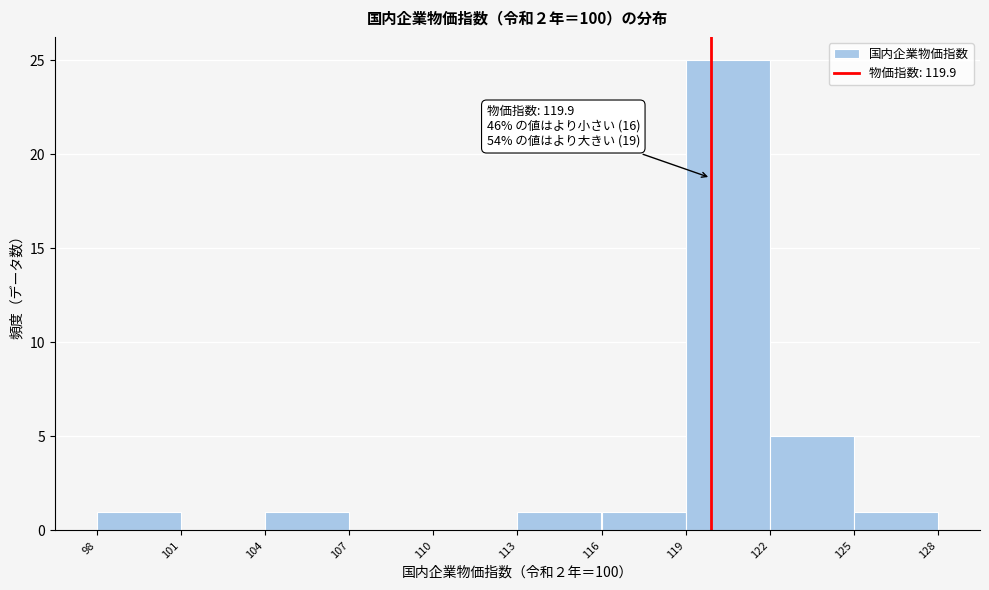

Over which range of the x-axis is the bar tallest?

119 to 122